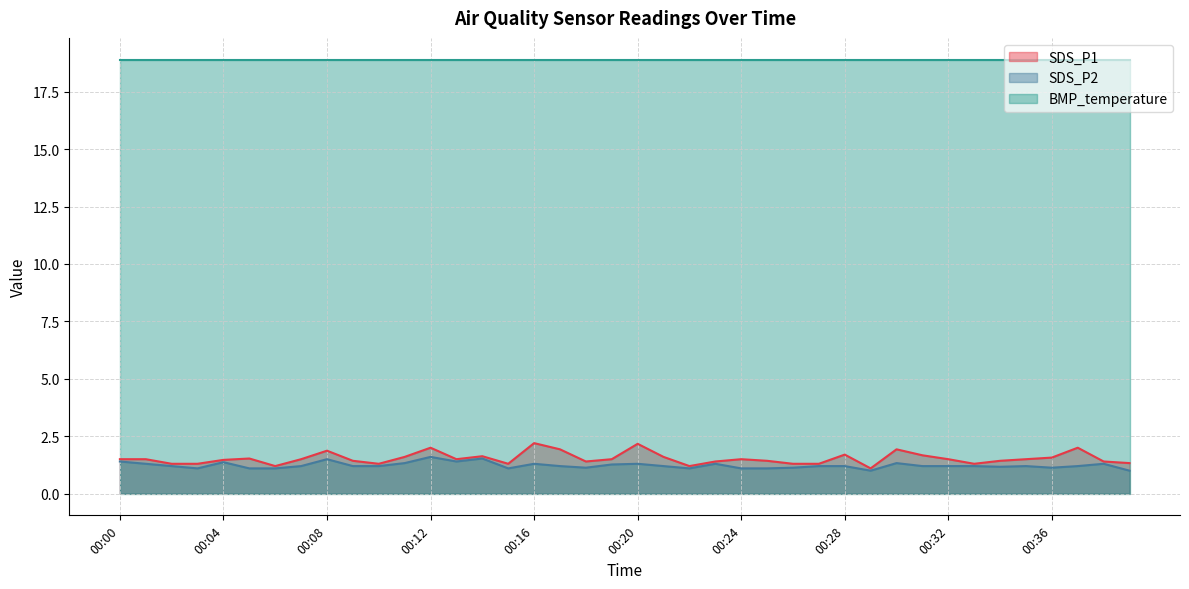

The value of BMP_temperature at 00:24 is 30.7. True or false?

False